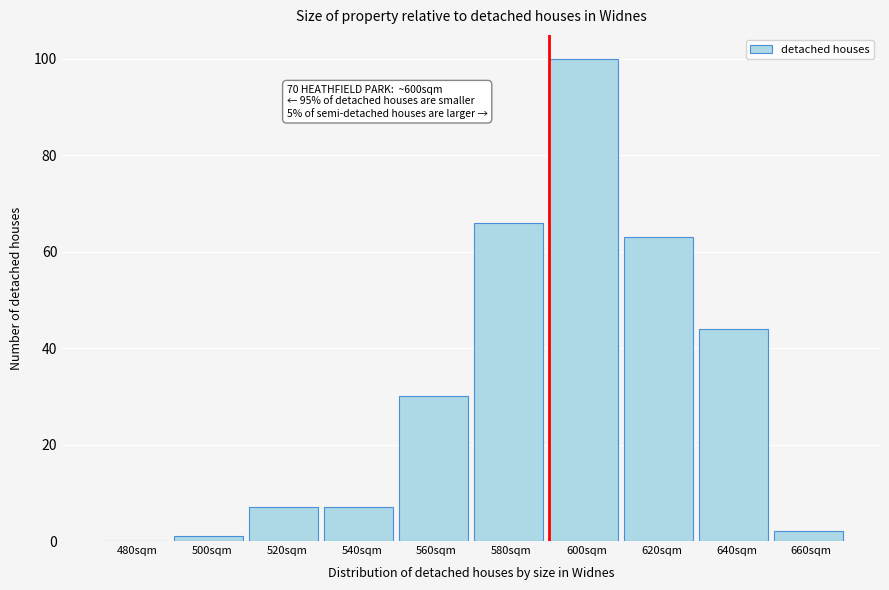

Reading left to right, extract all data points from this chart.

480sqm=0	500sqm=1	520sqm=7	540sqm=7	560sqm=30	580sqm=66	600sqm=100	620sqm=63	640sqm=44	660sqm=2